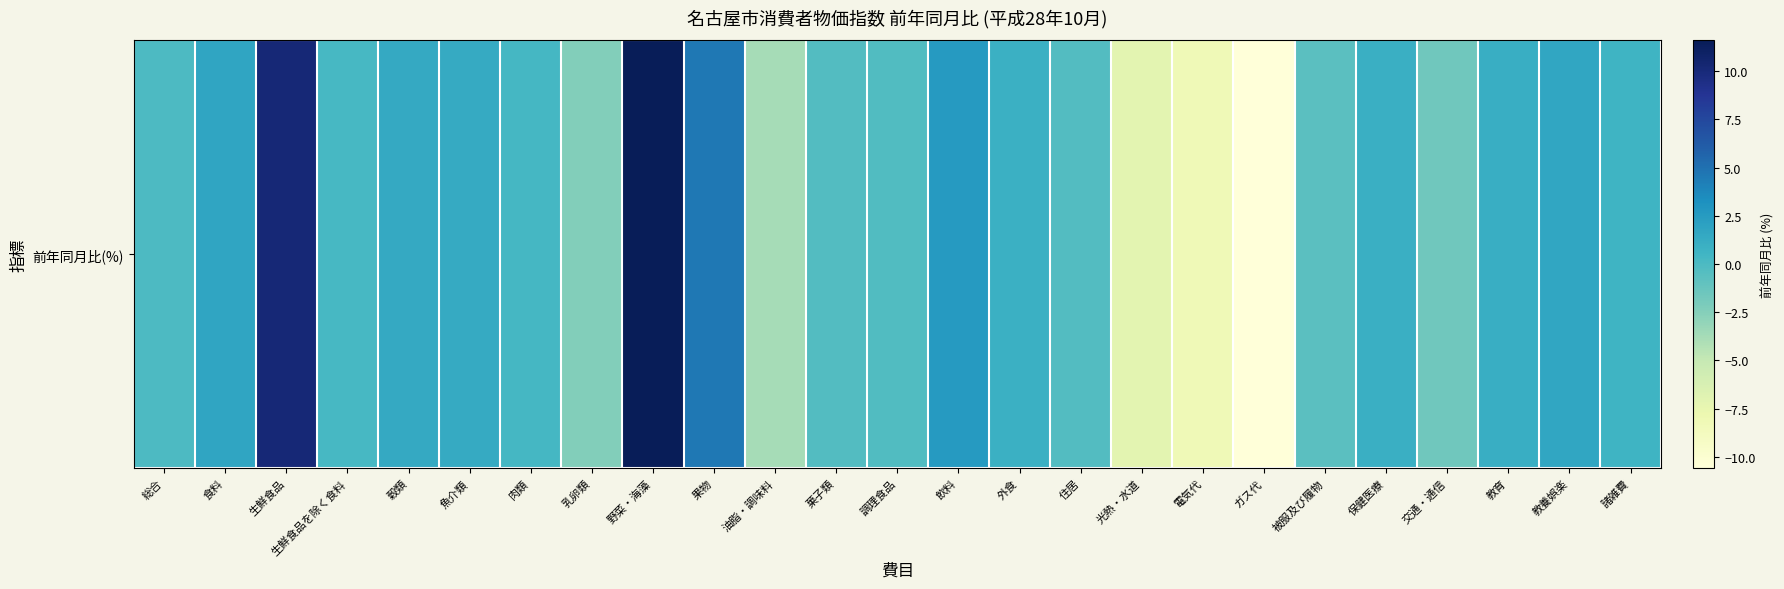

Rank the categories by value from lowest to highest.

ガス代, 電気代, 光熱・水道, 油脂・調味料, 乳卵類, 交通・通信, 被服及び履物, 菓子類, 住居, 調理食品, 総合, 生鮮食品を除く食料, 肉類, 諸雑費, 外食, 保健医療, 教育, 魚介類, 穀類, 教養娯楽, 食料, 飲料, 果物, 生鮮食品, 野菜・海藻